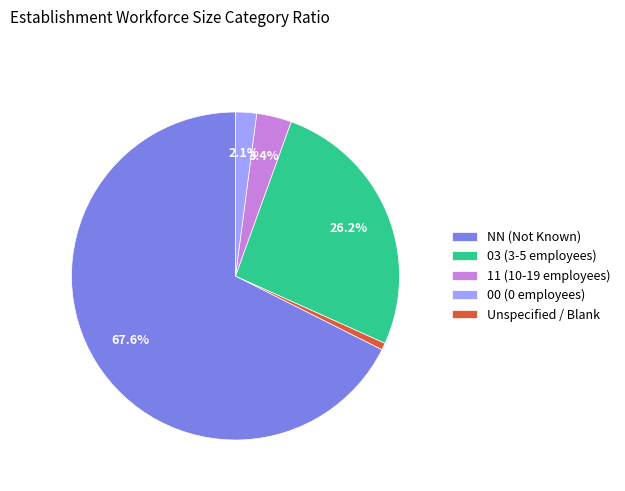

Is there any slice that represents more than half of the pie?

Yes